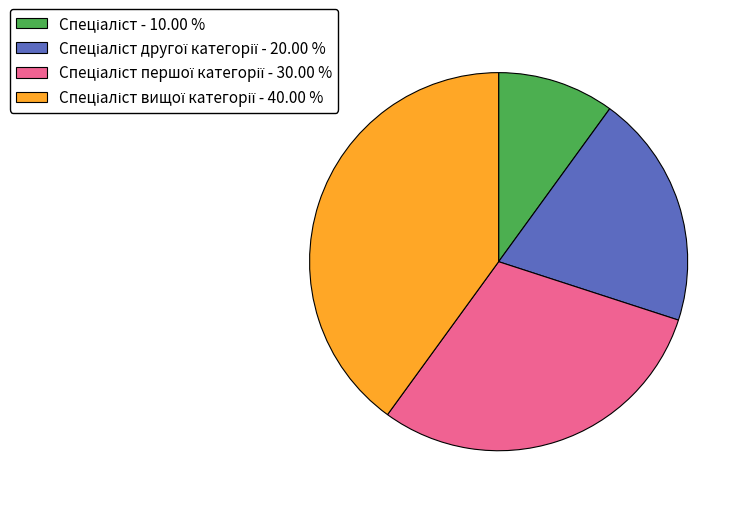

Does any single category account for the majority?

No